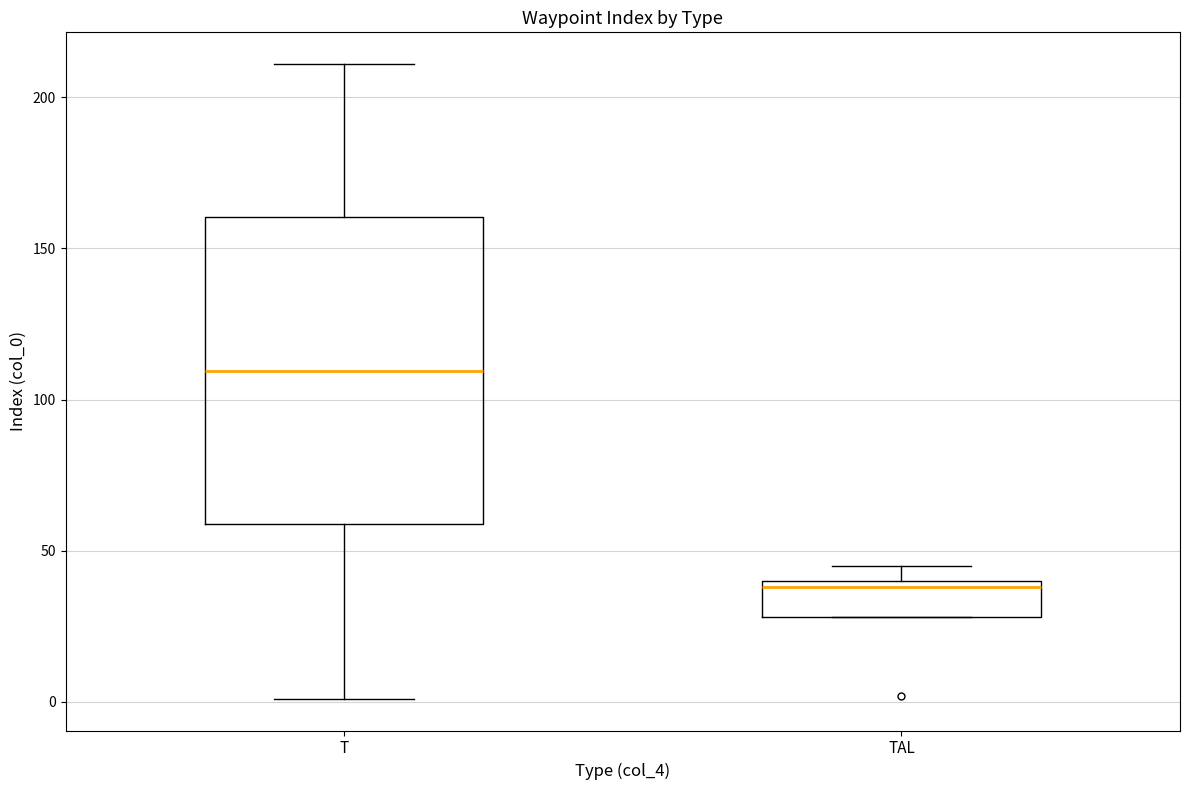

Reading left to right, read every box against the y-axis: the position of its median line, the range the box covers, and the ends of its whiskers. The values are not printed on the chart, so give them approximately, as read against the axis.

T: median 110, box 60 to 160, whiskers 0 to 210
TAL: median 40 (just below the box's upper edge), box 30 to 40, whiskers 30 to 45